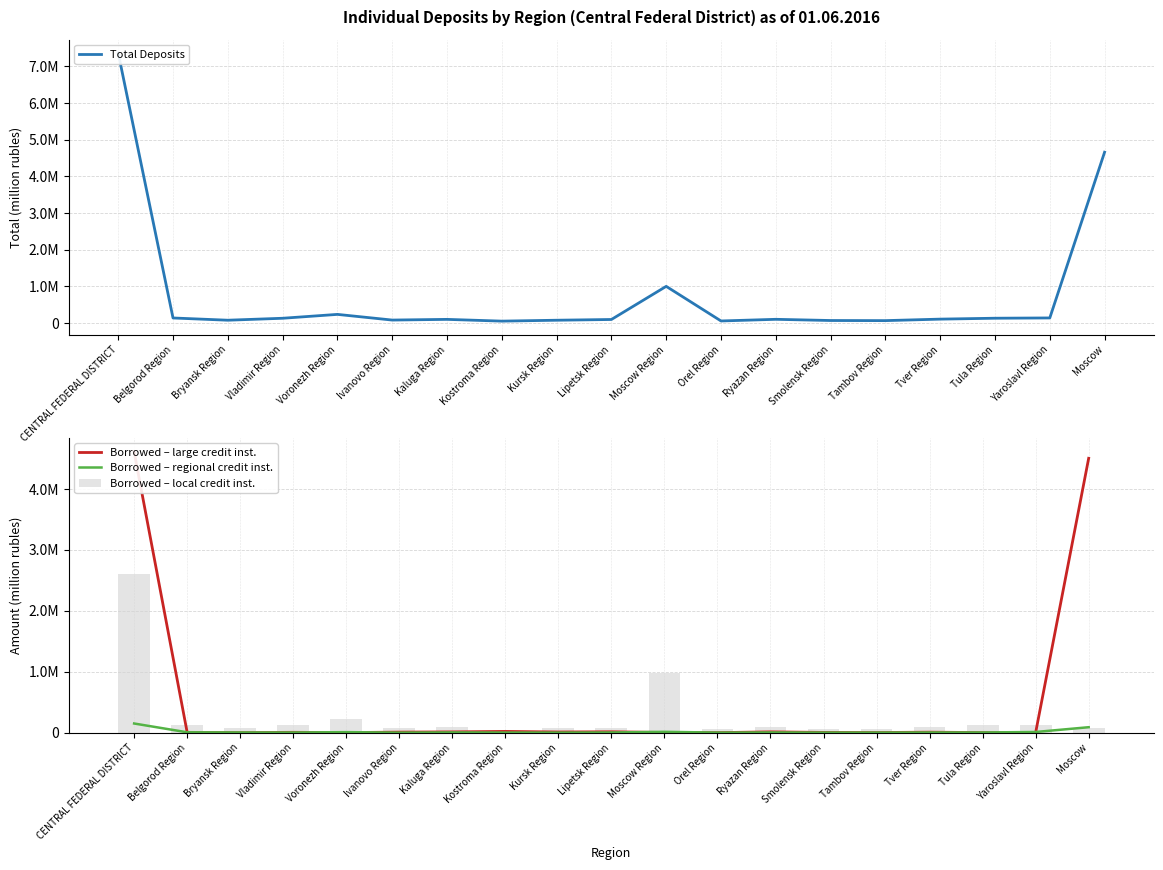

Reading right to left, extract all data points from this chart.

Total Deposits: 4661770	141704	133999	109356	68532	71579	104318	59235	1003186	99532	79312	54819	102592	83883	238640	132980	79638	140734	7365809
Borrowed – large credit inst.: 4502646	879	1035	7655	1528	3740	12980	0	2694	14166	10519	20004	12276	8622	739	5287	0	4734	4609504
Borrowed – regional credit inst.: 89146	10624	2666	2487	1040	922	3074	520	13520	2327	420	1042	3422	33	8186	2081	2818	5593	149920
Borrowed – local credit inst.: 69977	130201	130297	99215	65964	66917	88264	58715	986972	83039	68373	33773	86895	75228	229715	125612	76820	130407	2606384